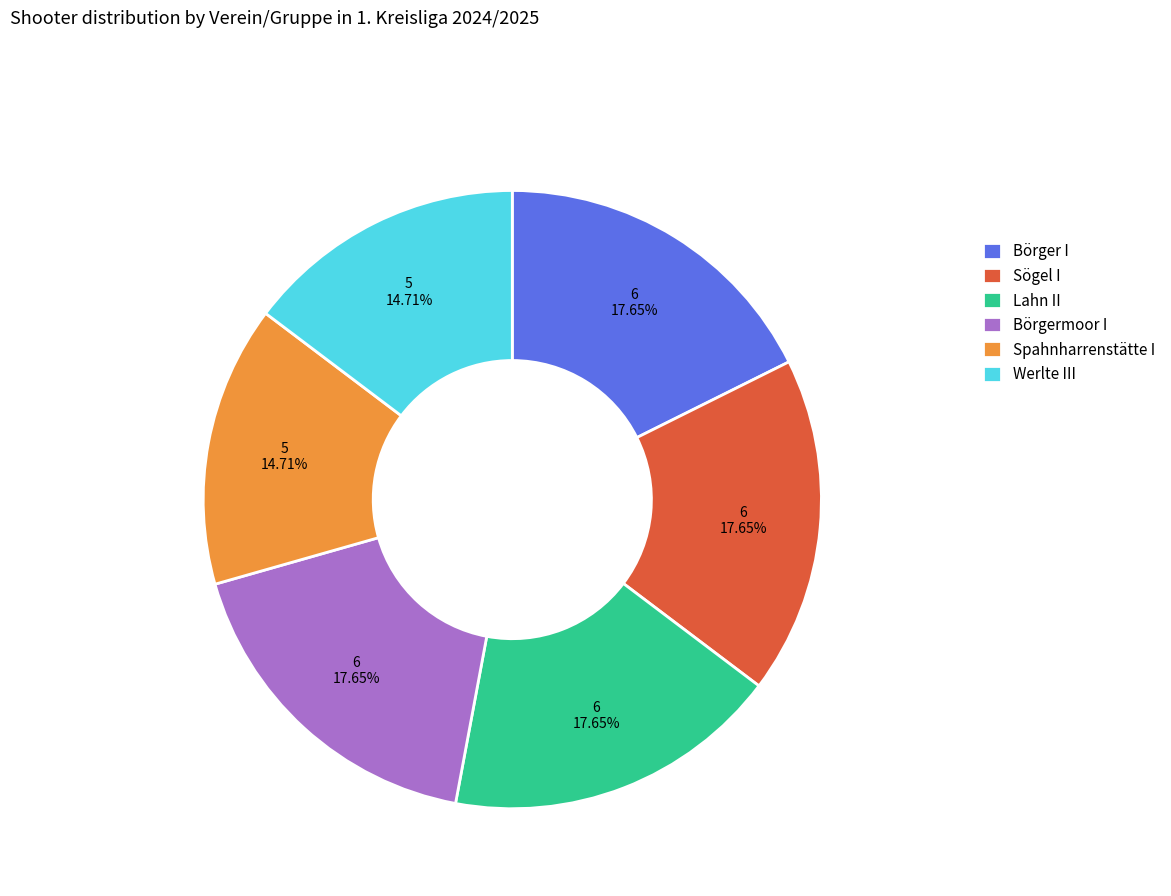

Is it true that Werlte III is 2% of the pie?

False